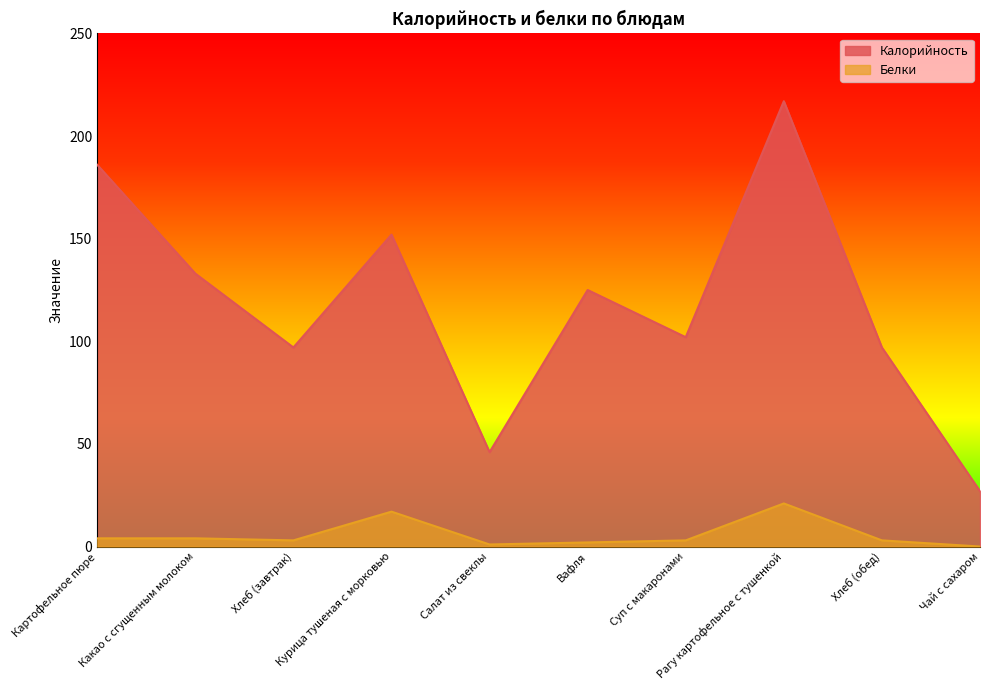

What is the average value of the Калорийность series?

118